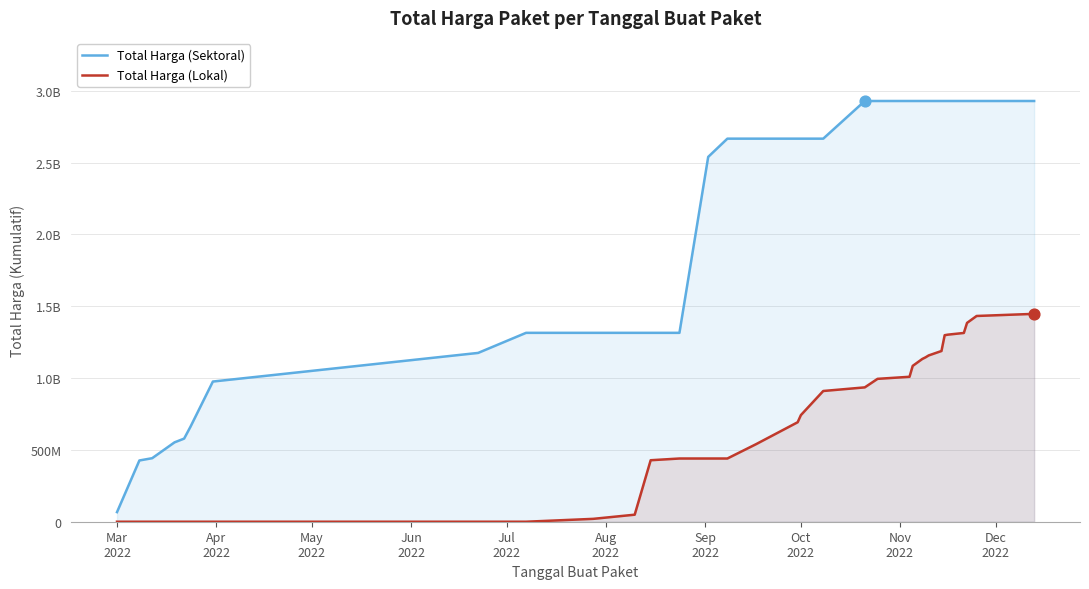

Which series has the largest total across all categories?

Total Harga (Sektoral)